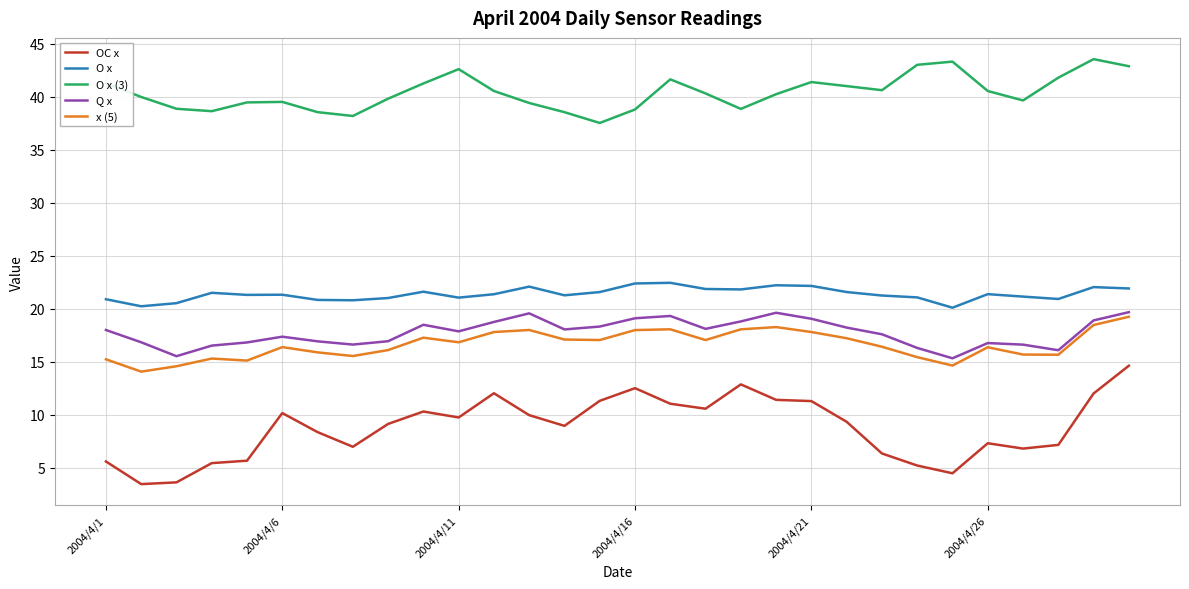

True or false: O x (3) and O x intersect in this chart.

False